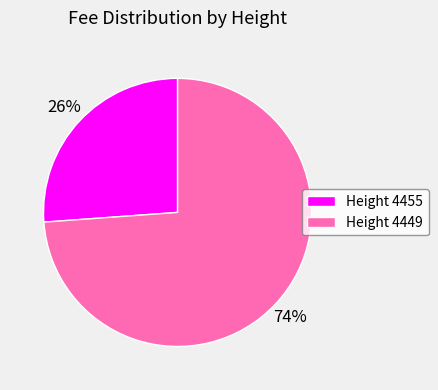

Approximately how many times larger is the value at Height 4455 compared to Height 4449?

0.4